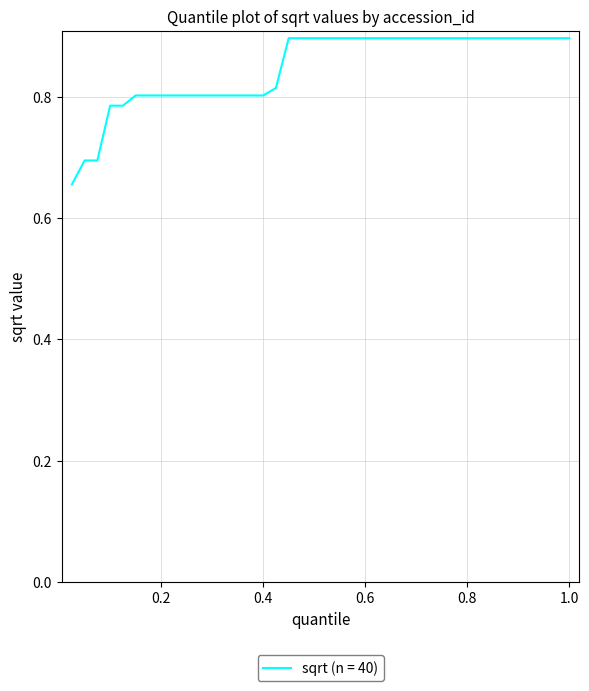

What is the maximum value shown in the chart?

0.9